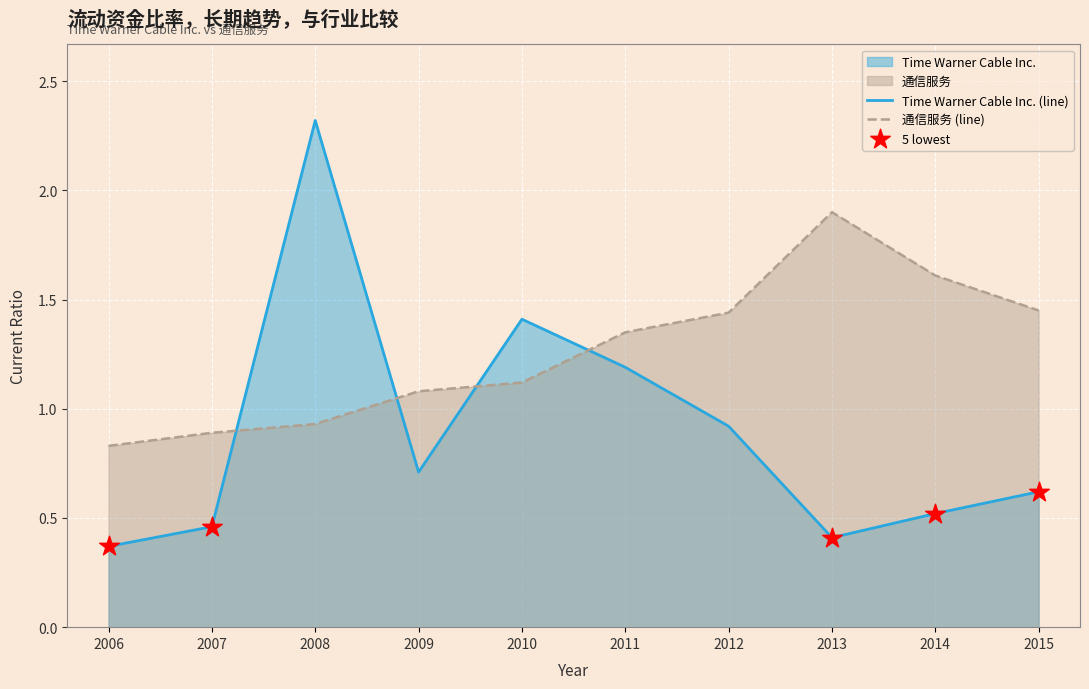

At which category is the sum across all series the highest?

2008